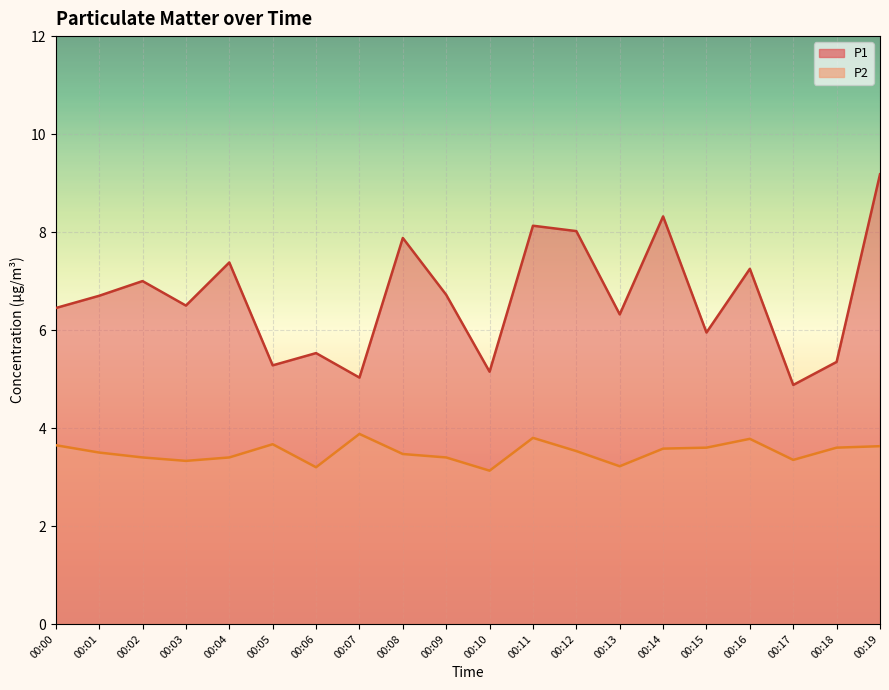

Which category has the lowest value in the P2 series?

00:10